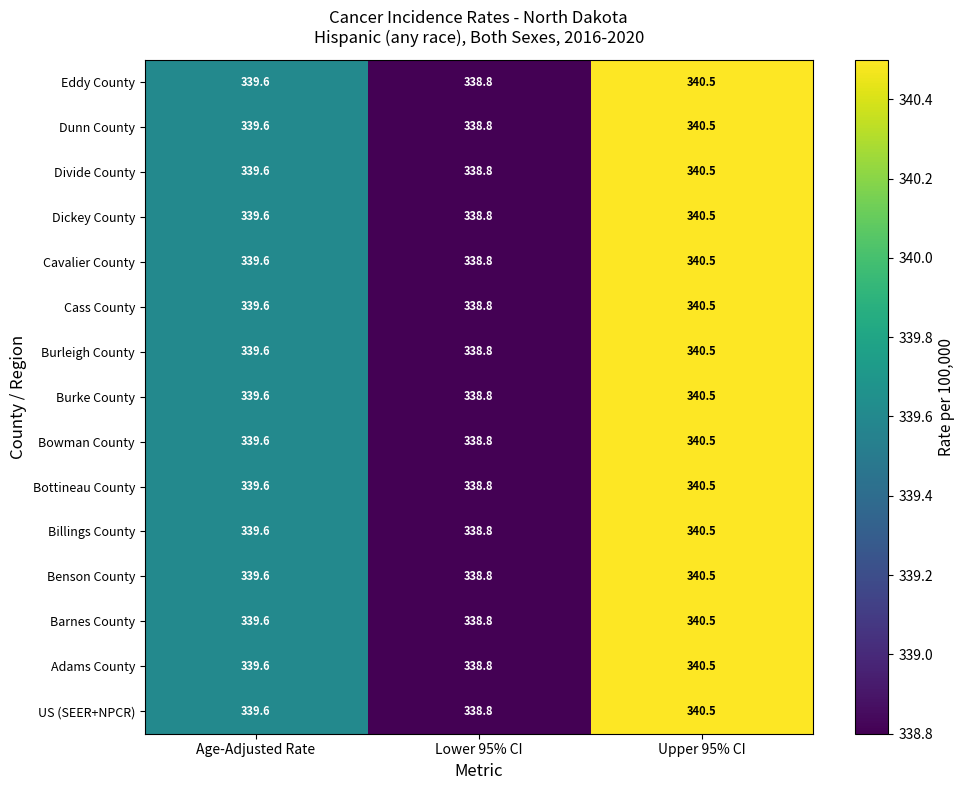

At which category does the chart reach its peak across all series?

Upper 95% CI